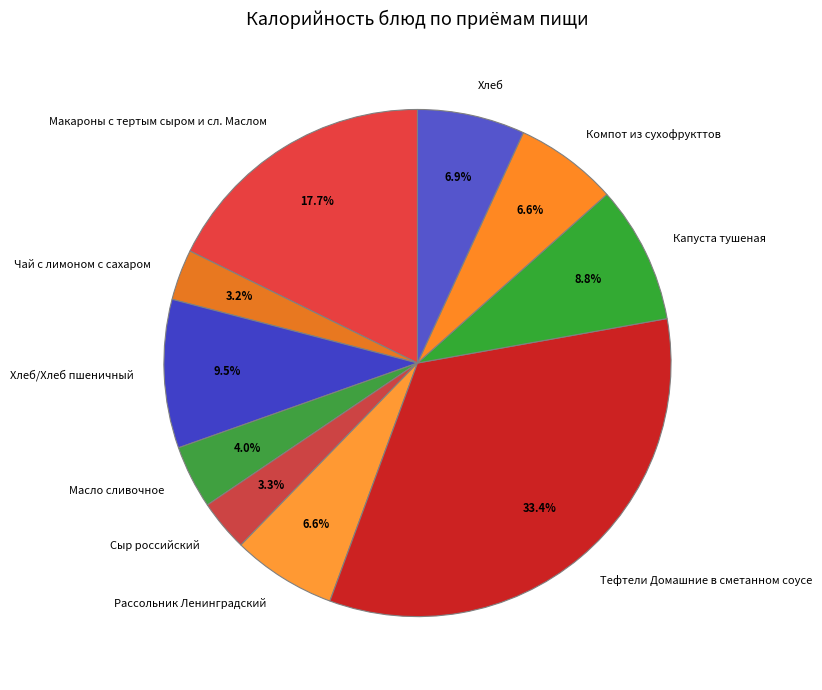

Count the number of slices in the pie.

10